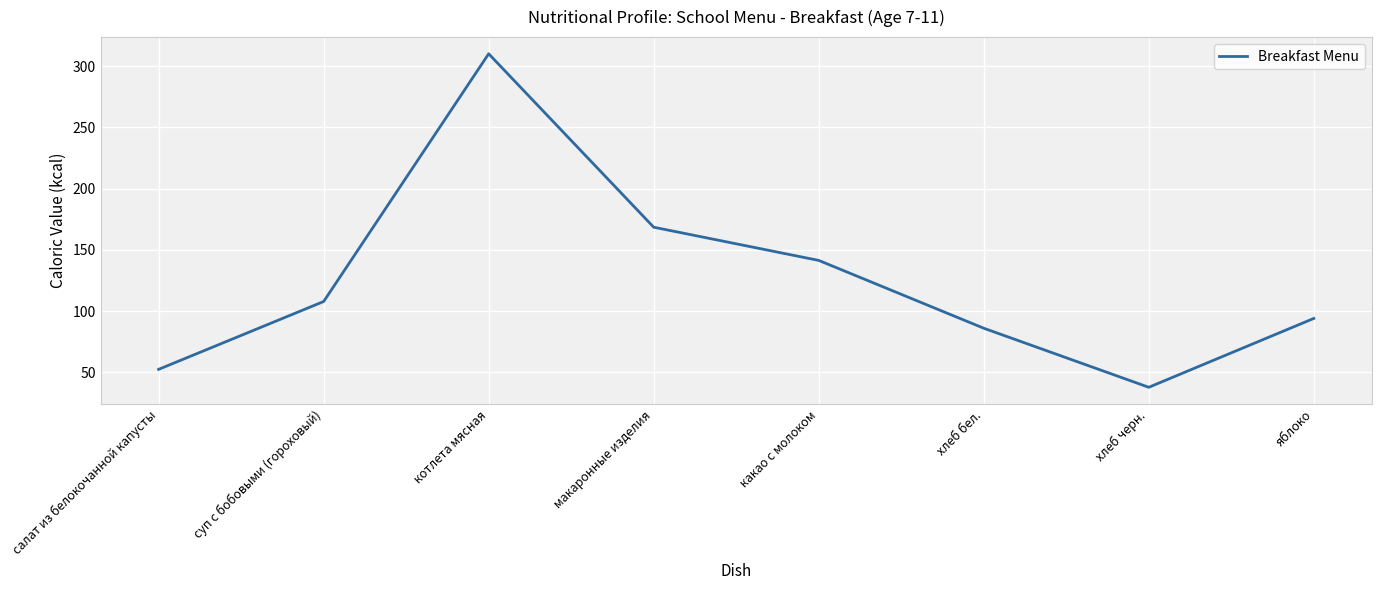

What is the sum of the values at хлеб черн. and хлеб бел.?

123.8